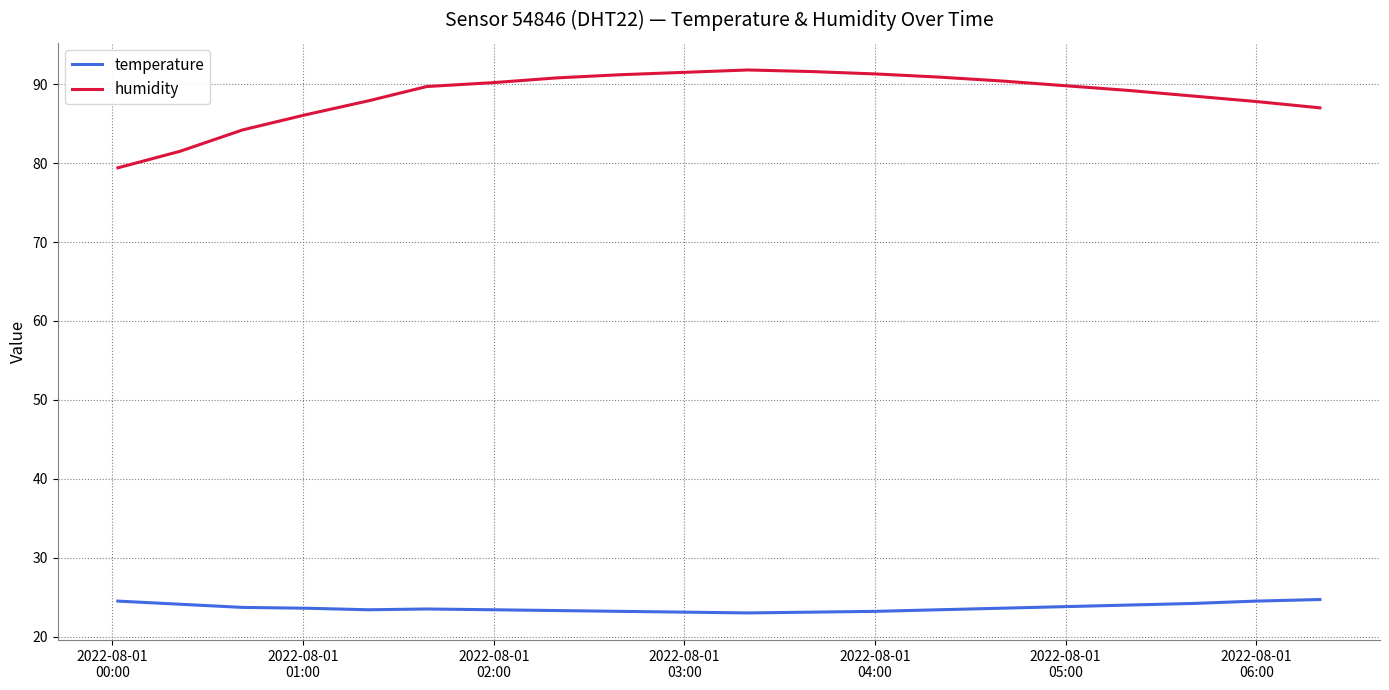

Which series has the largest total across all categories?

humidity